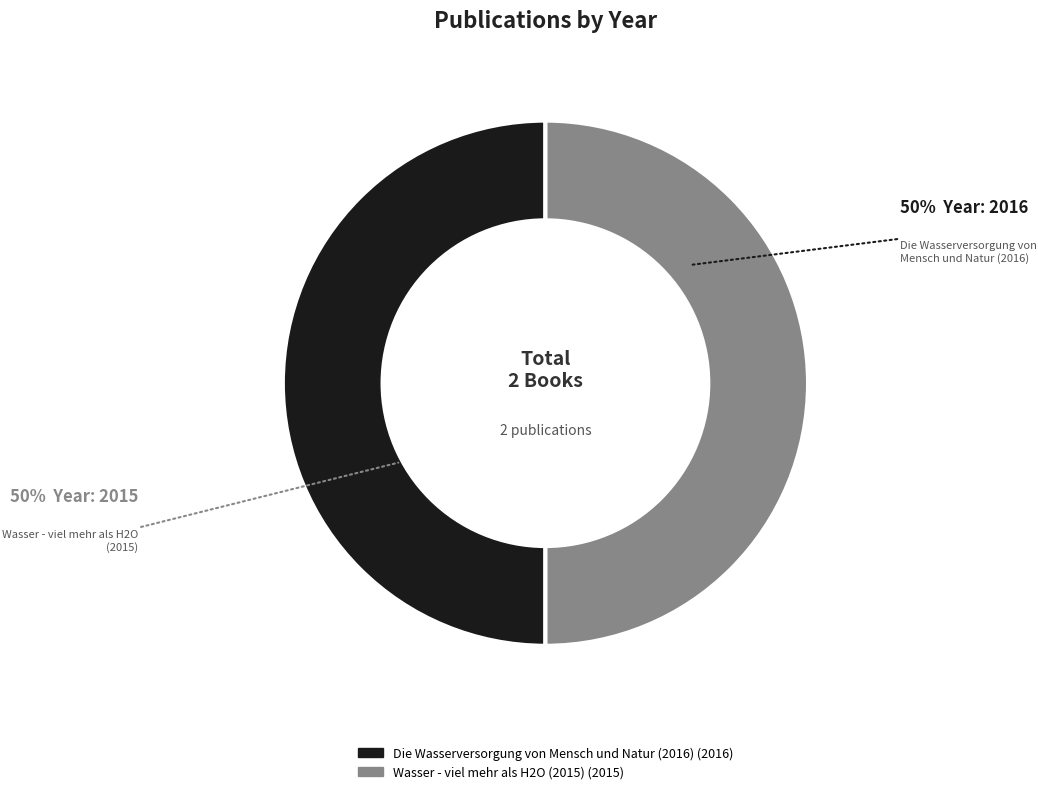

What percentage is the Die Wasserversorgung von Mensch und Natur (2016) slice, to the nearest percent?

50%